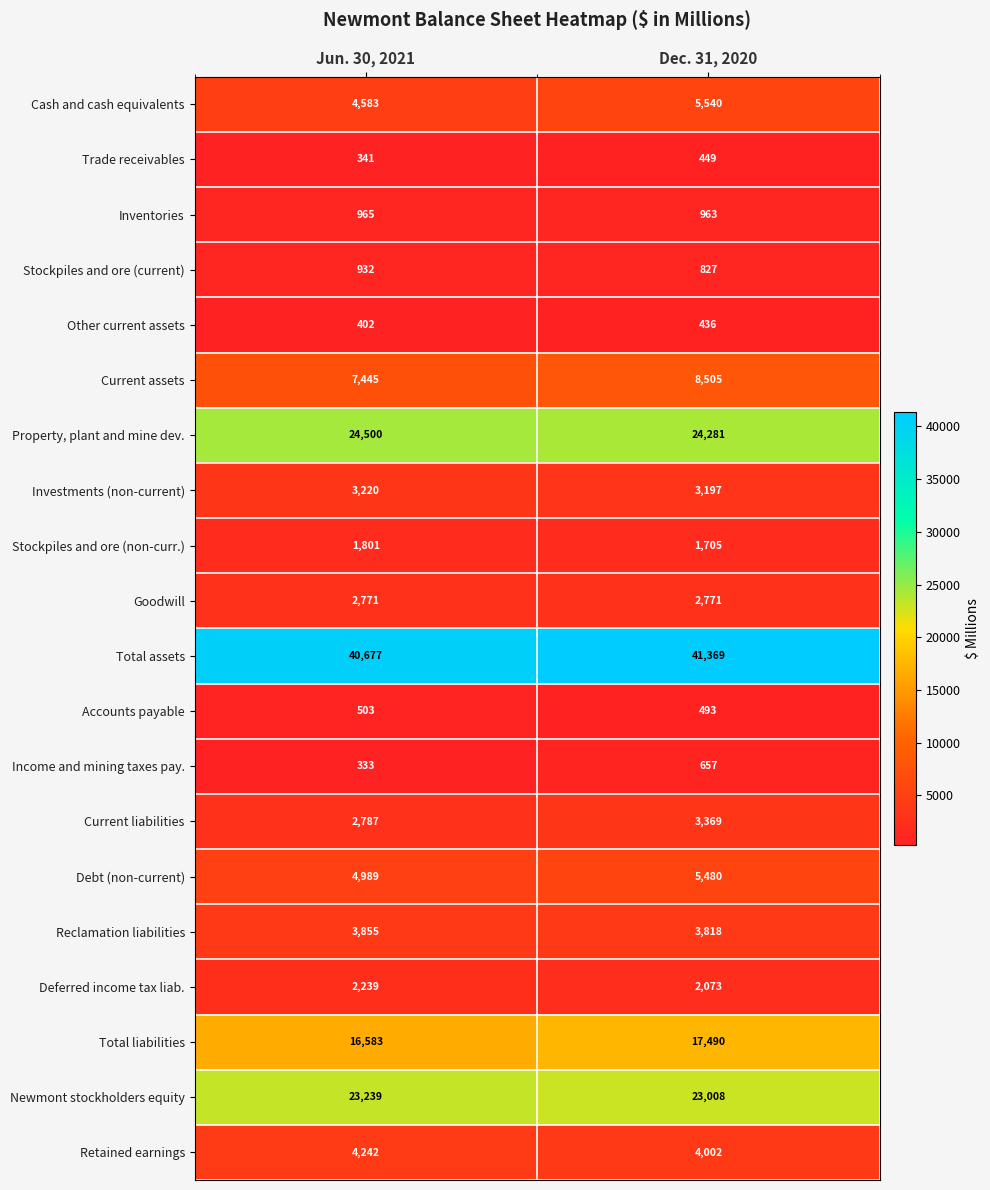

Which series has the largest total across all categories?

Total assets